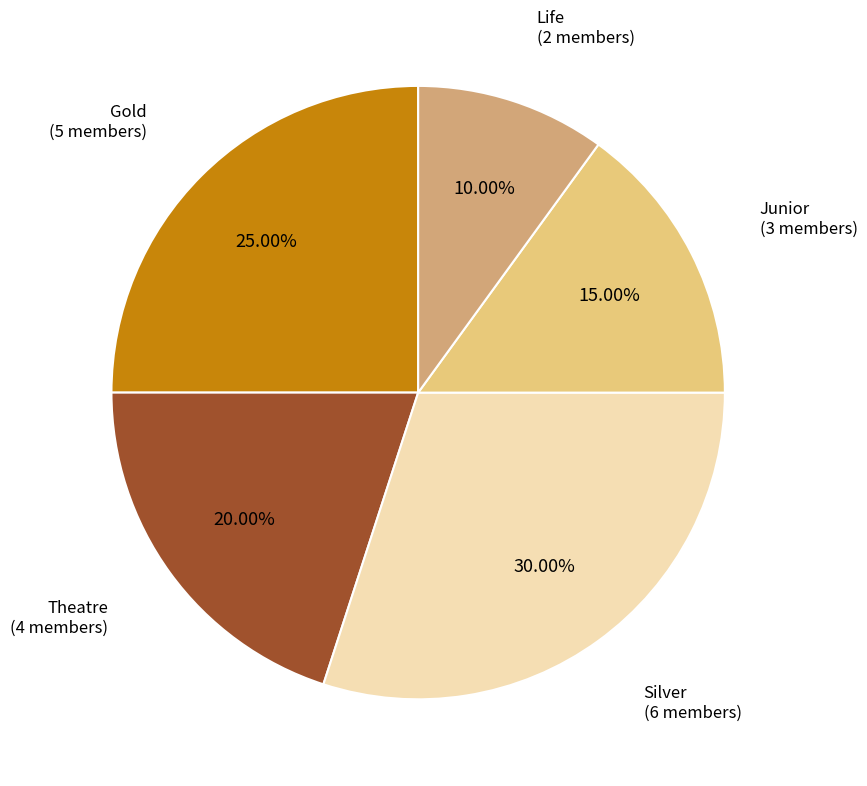

To the nearest percent, what is the difference between the Theatre and Silver slice percentages?

10%